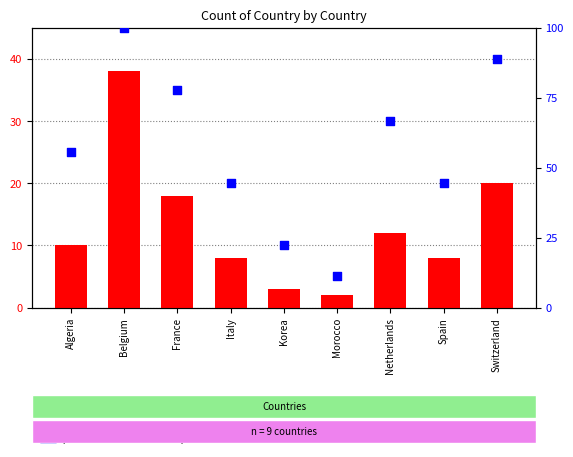

Which series has the largest total across all categories?

percentile rank within the sample